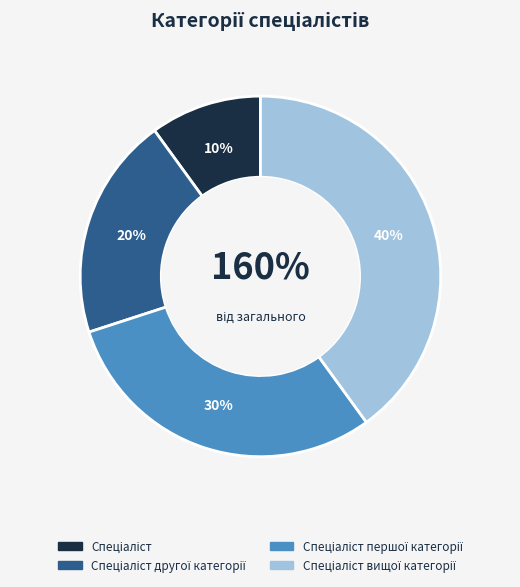

Is the sum of Спеціаліст вищої категорії and Спеціаліст першої категорії greater than half?

Yes